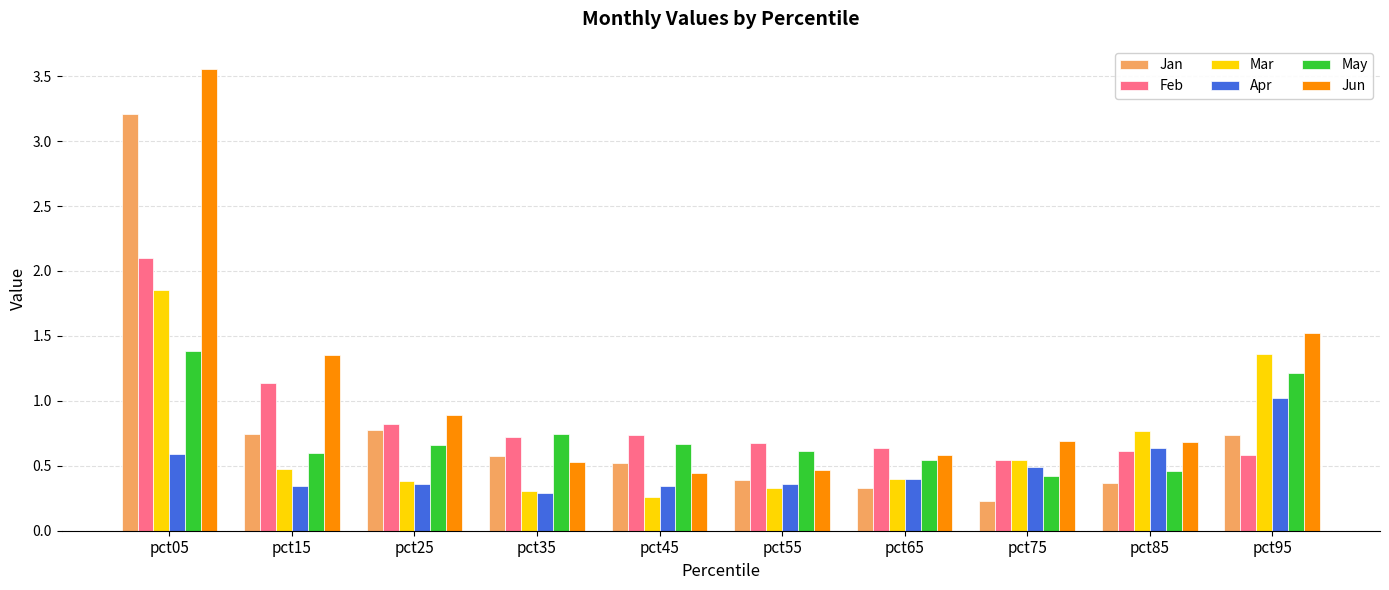

How many groups of bars are there?

10